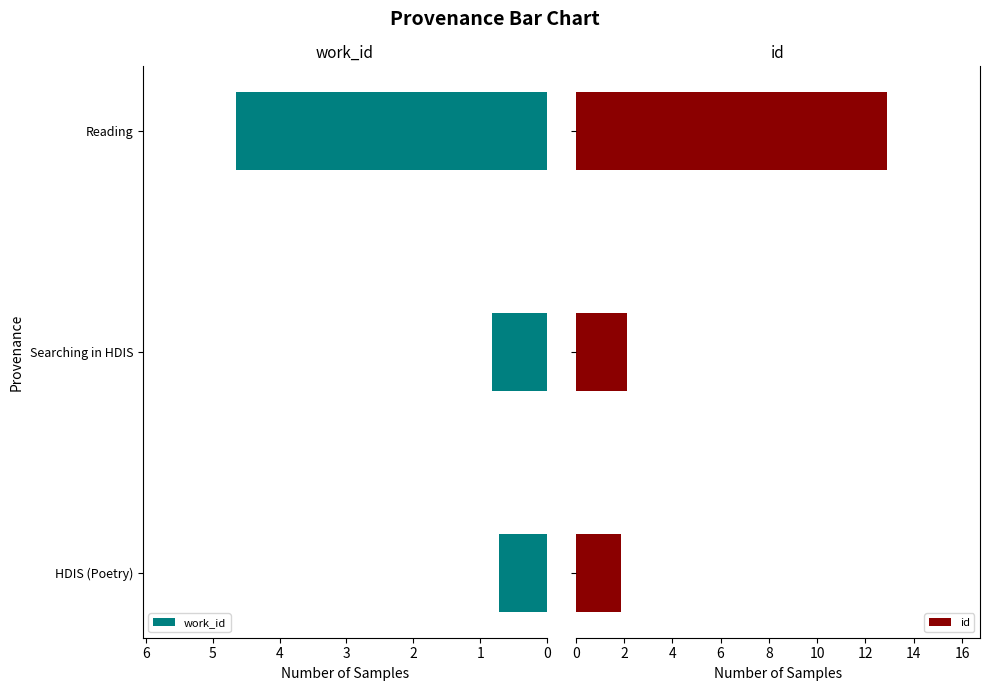

What is the difference between the second highest and minimum values in the id series?

0.2